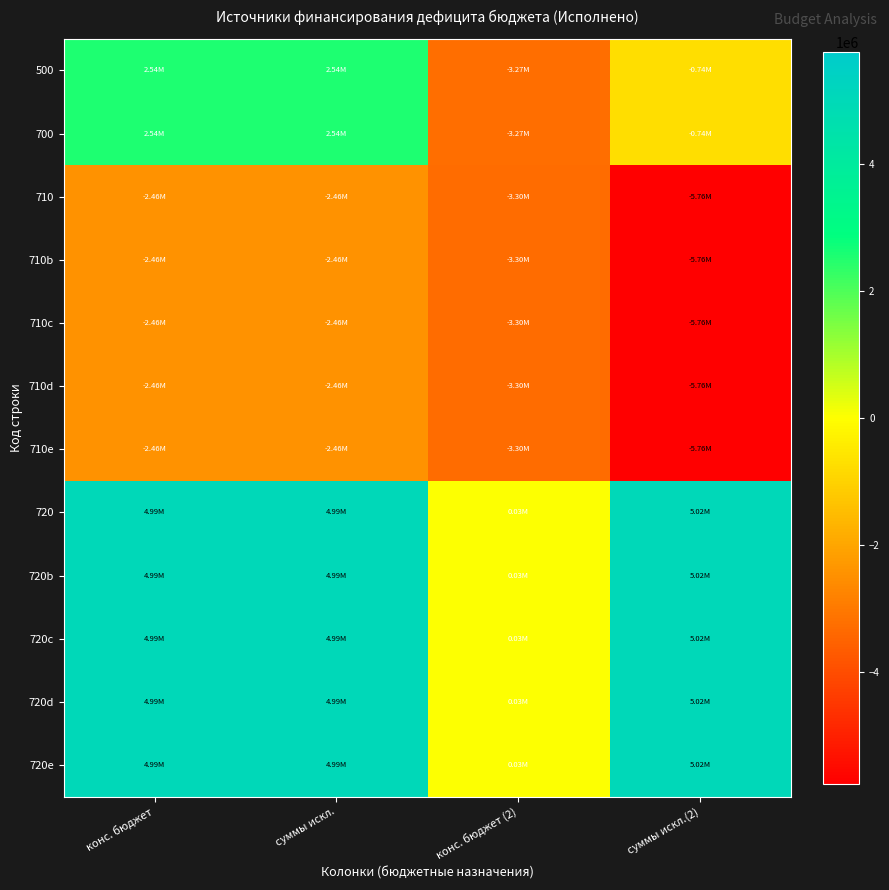

Reading left to right, transcribe all the data shown in this chart.

500: конс. бюджет=2536050.5	суммы искл.=2536050.5	конс. бюджет (2)=-3274870.8	суммы искл.(2)=-738820.3
700: конс. бюджет=2536050.5	суммы искл.=2536050.5	конс. бюджет (2)=-3274870.8	суммы искл.(2)=-738820.3
710: конс. бюджет=-2458928.2	суммы искл.=-2458928.2	конс. бюджет (2)=-3300000.0	суммы искл.(2)=-5758928.2
710b: конс. бюджет=-2458928.2	суммы искл.=-2458928.2	конс. бюджет (2)=-3300000.0	суммы искл.(2)=-5758928.2
710c: конс. бюджет=-2458928.2	суммы искл.=-2458928.2	конс. бюджет (2)=-3300000.0	суммы искл.(2)=-5758928.2
710d: конс. бюджет=-2458928.2	суммы искл.=-2458928.2	конс. бюджет (2)=-3300000.0	суммы искл.(2)=-5758928.2
710e: конс. бюджет=-2458928.2	суммы искл.=-2458928.2	конс. бюджет (2)=-3300000.0	суммы искл.(2)=-5758928.2
720: конс. бюджет=4994978.7	суммы искл.=4994978.7	конс. бюджет (2)=25129.2	суммы искл.(2)=5020107.9
720b: конс. бюджет=4994978.7	суммы искл.=4994978.7	конс. бюджет (2)=25129.2	суммы искл.(2)=5020107.9
720c: конс. бюджет=4994978.7	суммы искл.=4994978.7	конс. бюджет (2)=25129.2	суммы искл.(2)=5020107.9
720d: конс. бюджет=4994978.7	суммы искл.=4994978.7	конс. бюджет (2)=25129.2	суммы искл.(2)=5020107.9
720e: конс. бюджет=4994978.7	суммы искл.=4994978.7	конс. бюджет (2)=25129.2	суммы искл.(2)=5020107.9